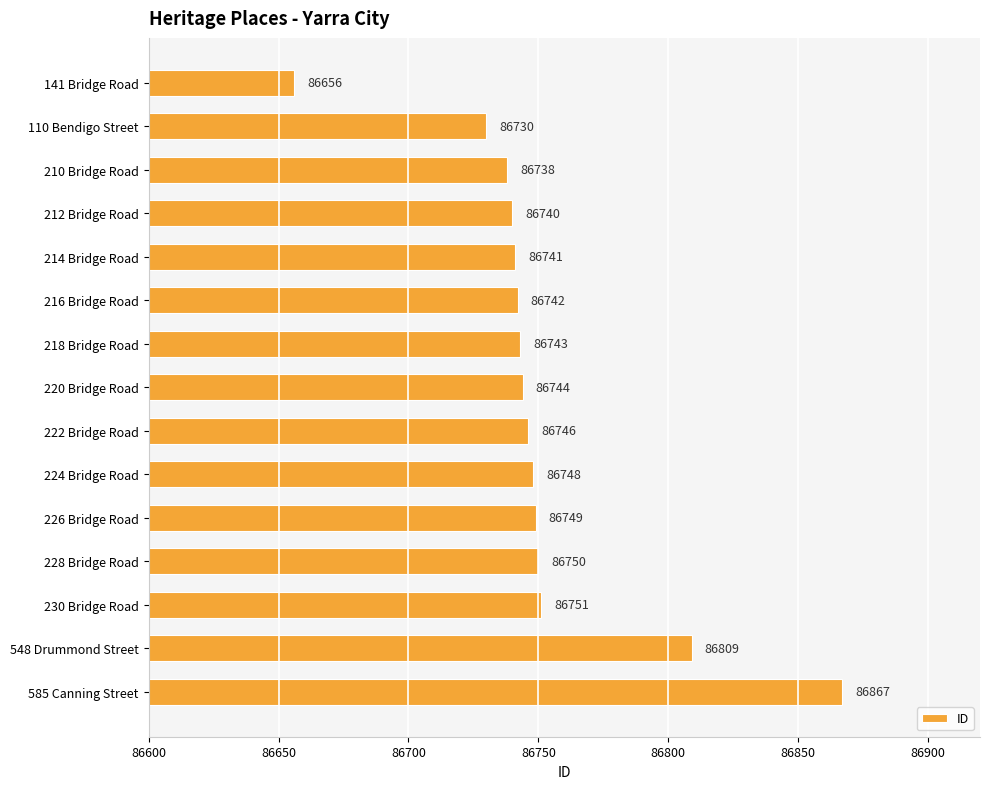

What is the value of the 14th bar from the top?

86809